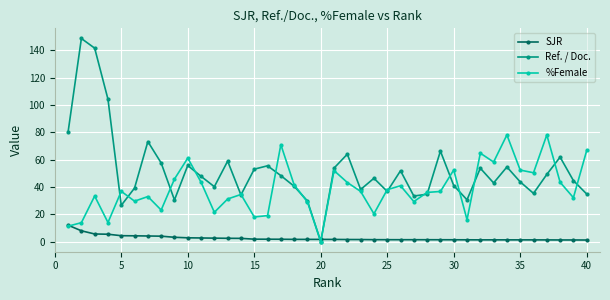

What is the greatest value displayed?

148.7